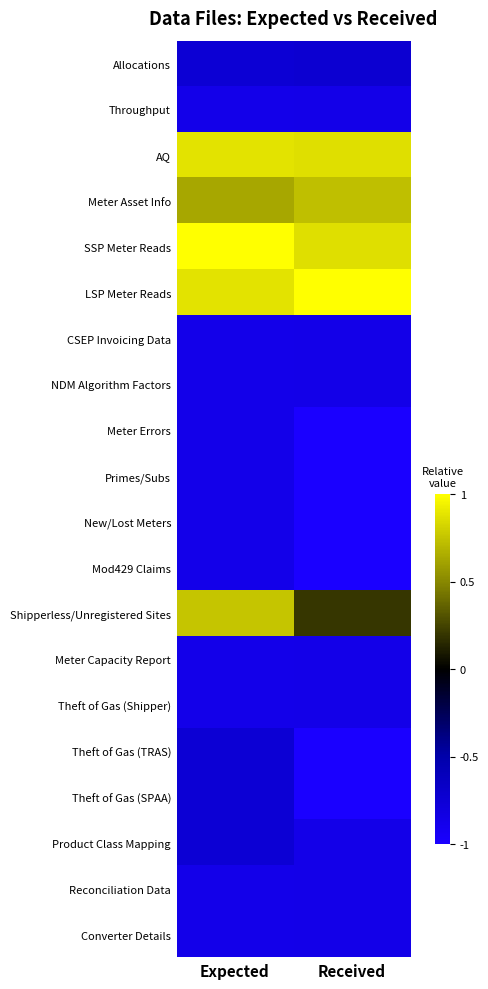

What is the minimum value shown in the chart?

-1.0